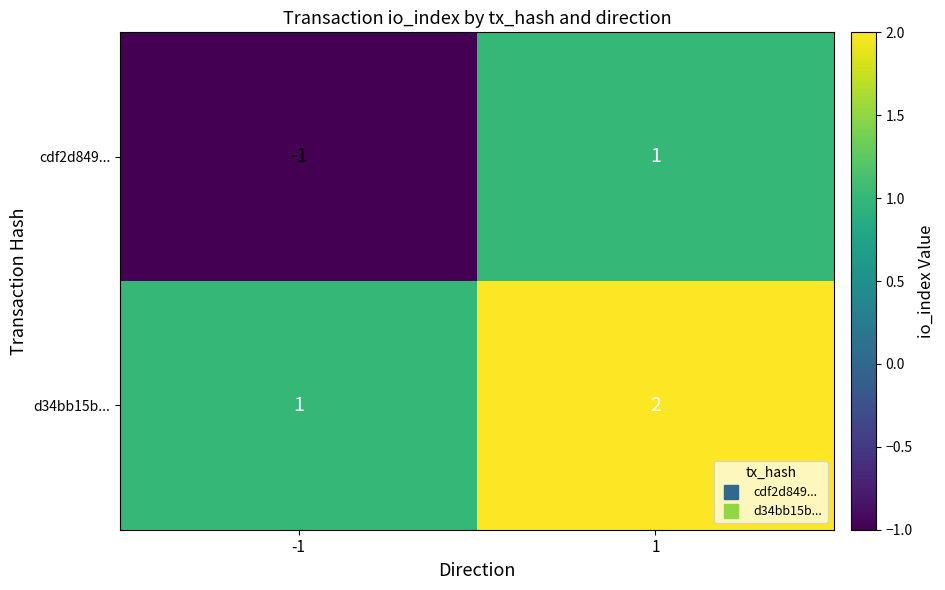

Is the value of d34bb15b... at 1 greater than the value of cdf2d849... at -1?

Yes